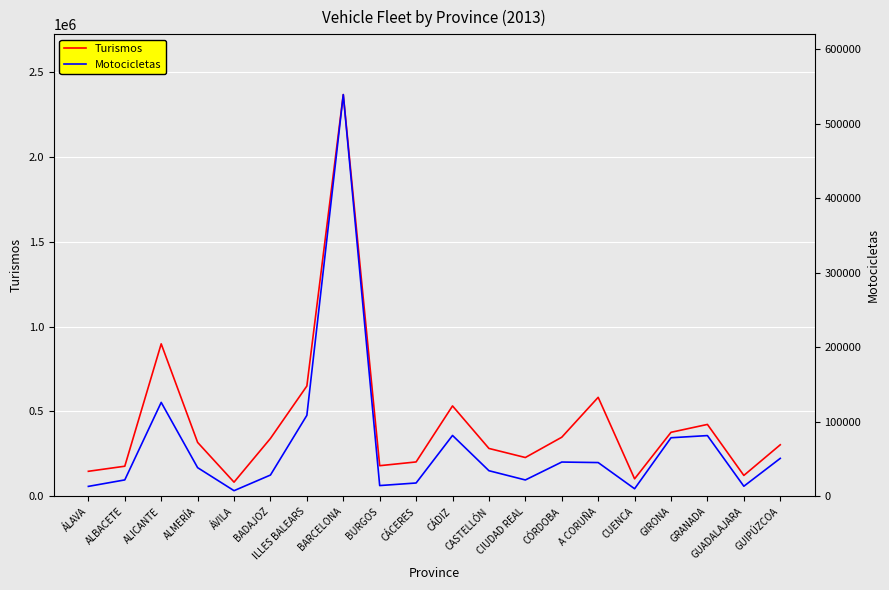

What are all the series names shown in the legend?

Turismos, Motocicletas